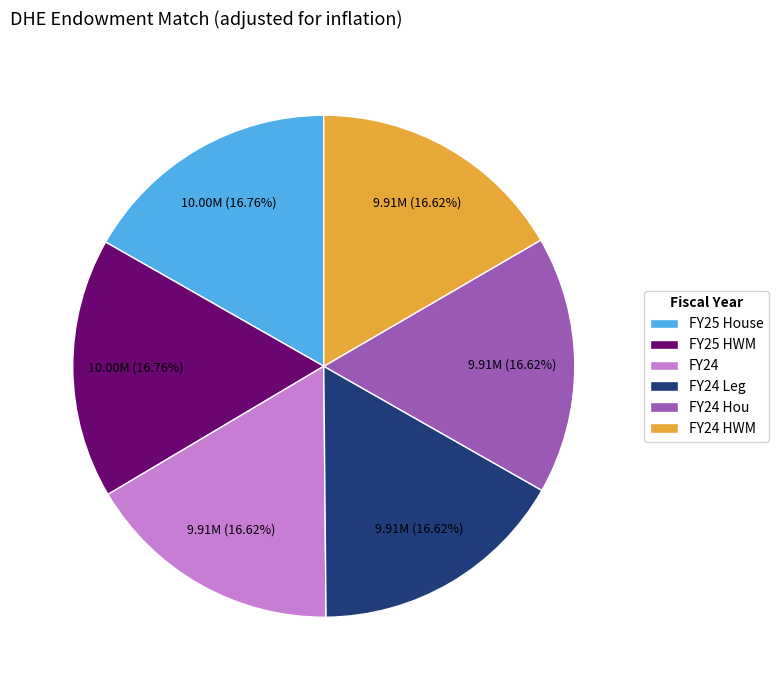

Is FY24 Hou the majority of the pie?

No